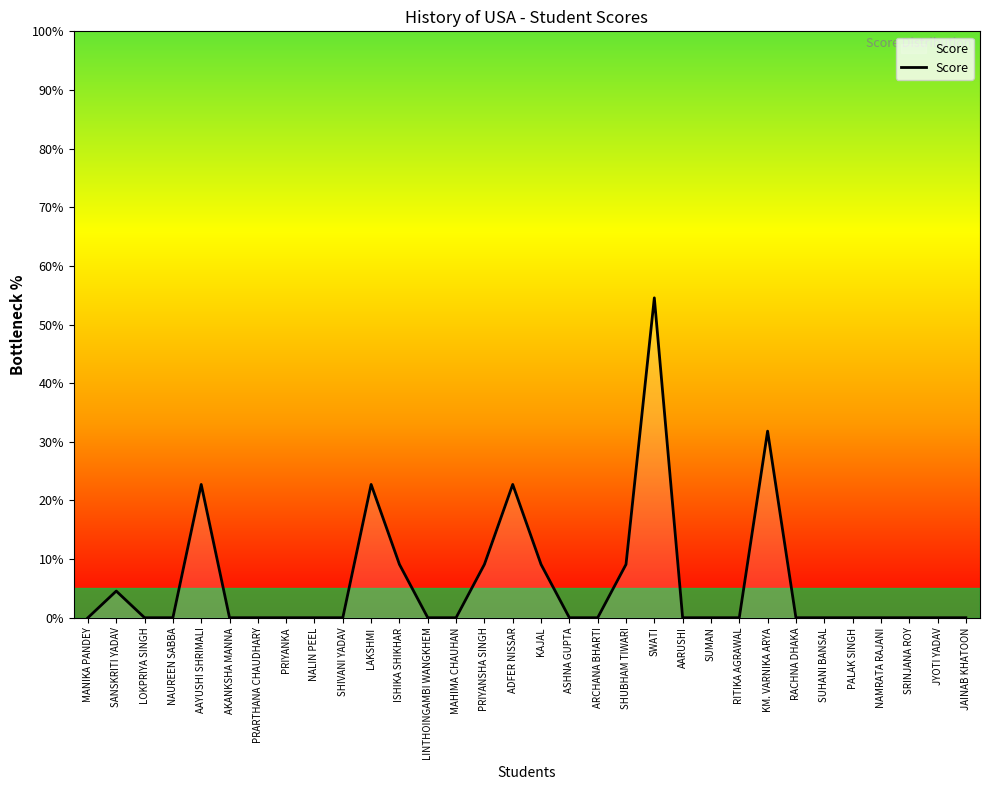

What is the difference between the maximum and minimum values?

54.5